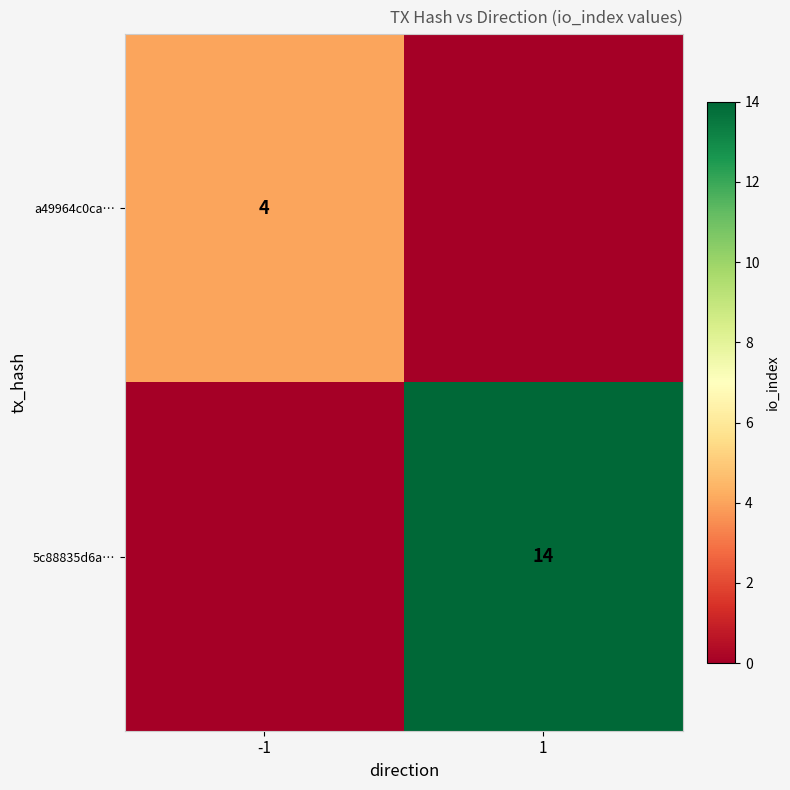

The value of a49964c0ca… at -1 is 5. True or false?

False